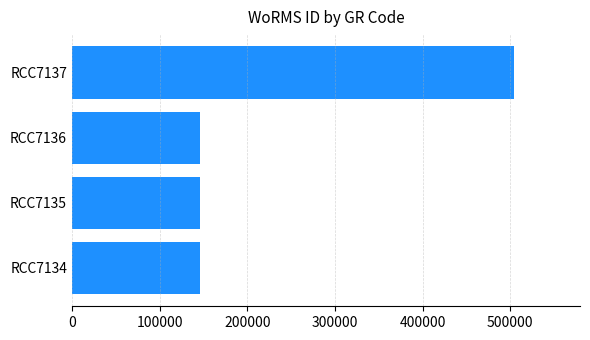

Which category has the highest value across all series?

RCC7137